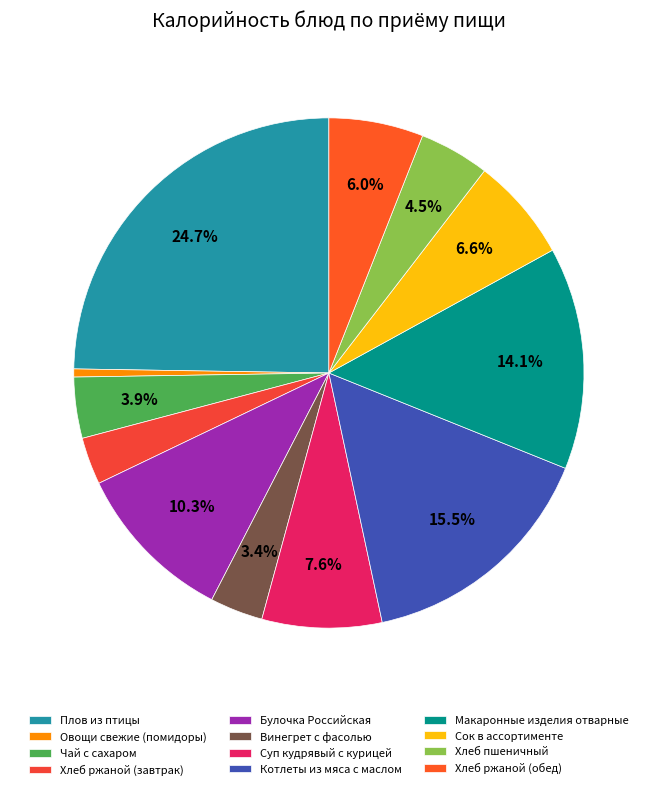

Is the sum of Макаронные изделия отварные and Суп кудрявый с курицей greater than half?

No